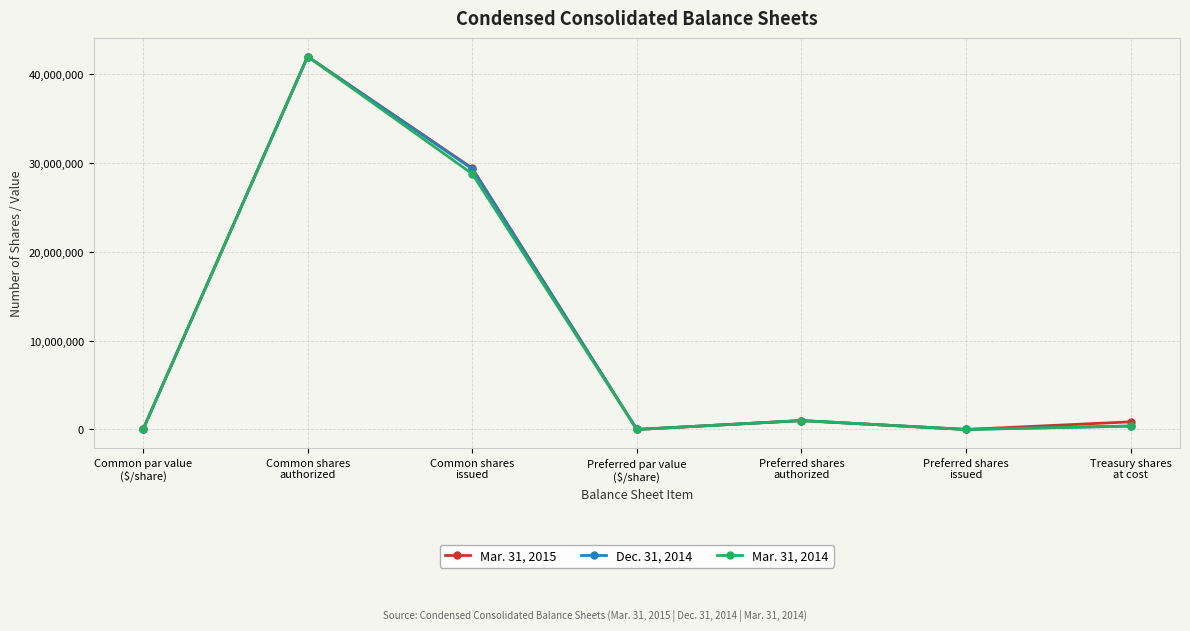

What is the sum of the Mar. 31, 2014 values at Common shares
authorized and Preferred par value
($/share)?

42000000